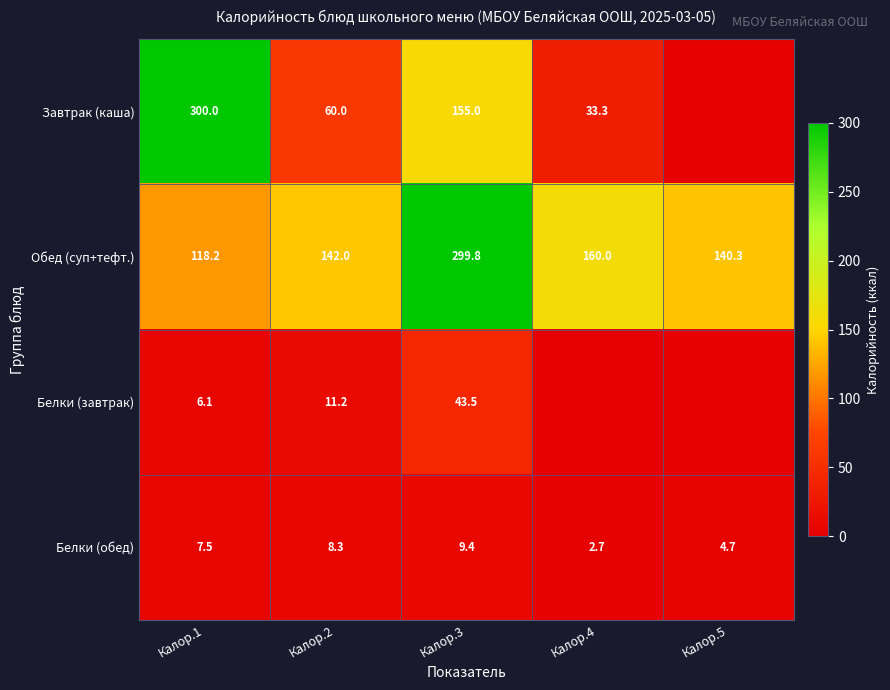

What is the difference between the highest and lowest values at Калор.2?

133.7